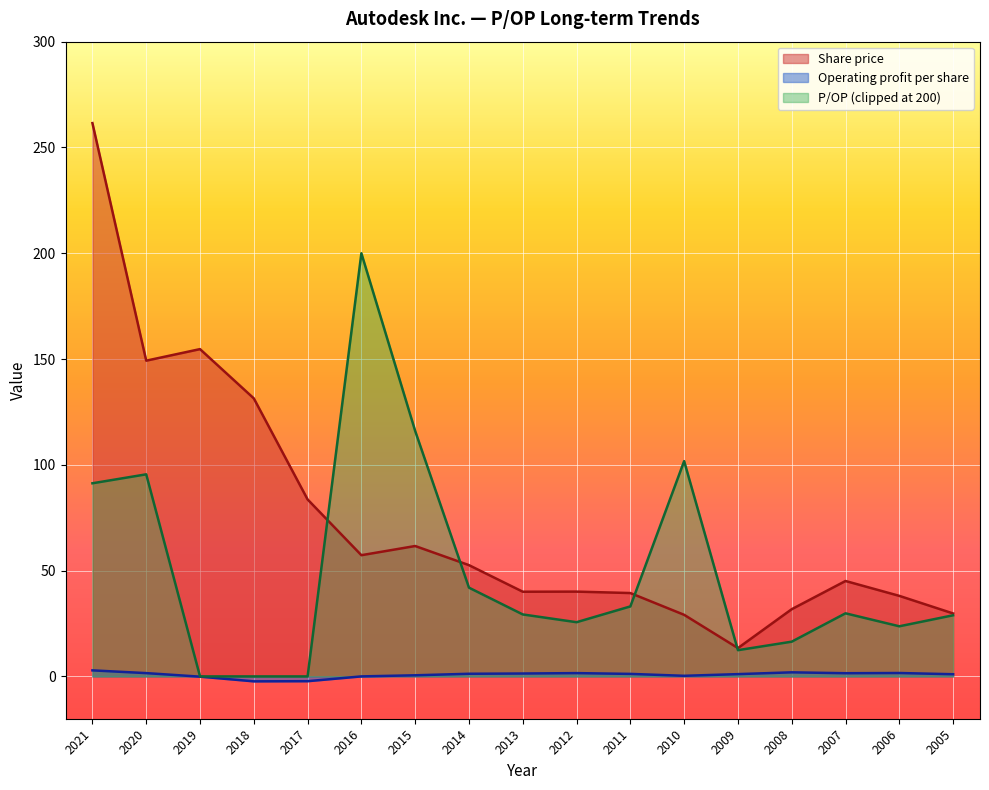

What is the total value across all series at 2009?

26.9